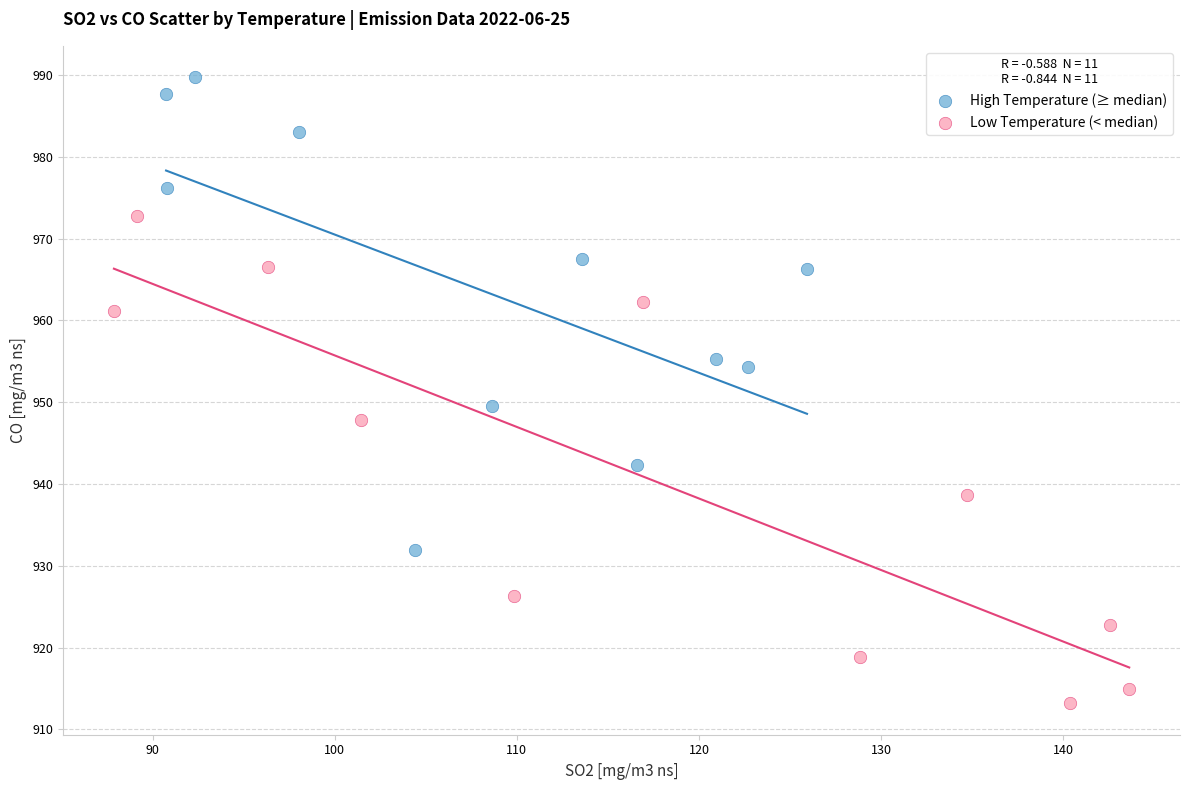

Which series reaches the minimum Y coordinate?

Low Temperature (< median)